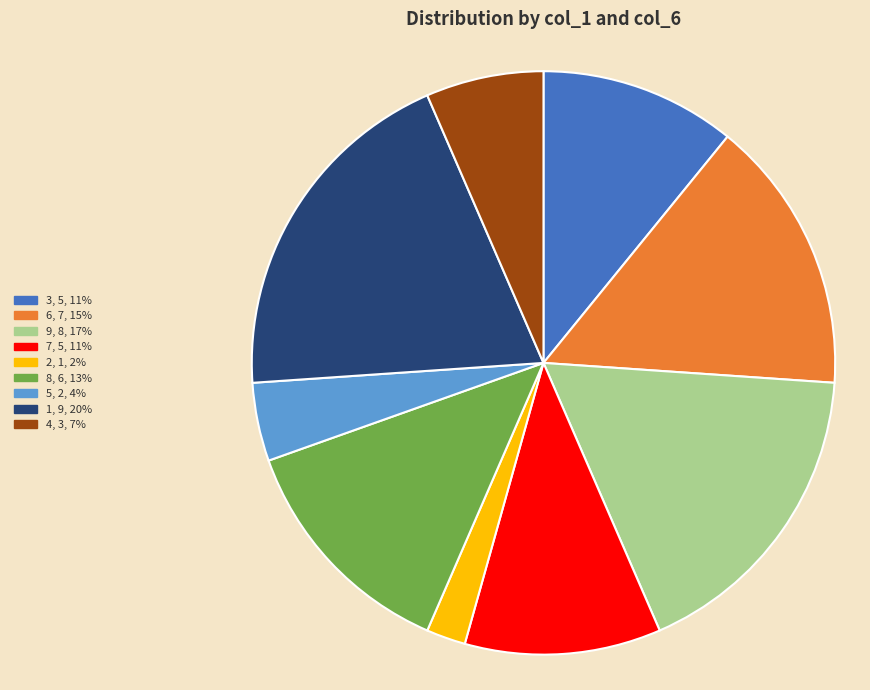

Which slice is the largest?

1